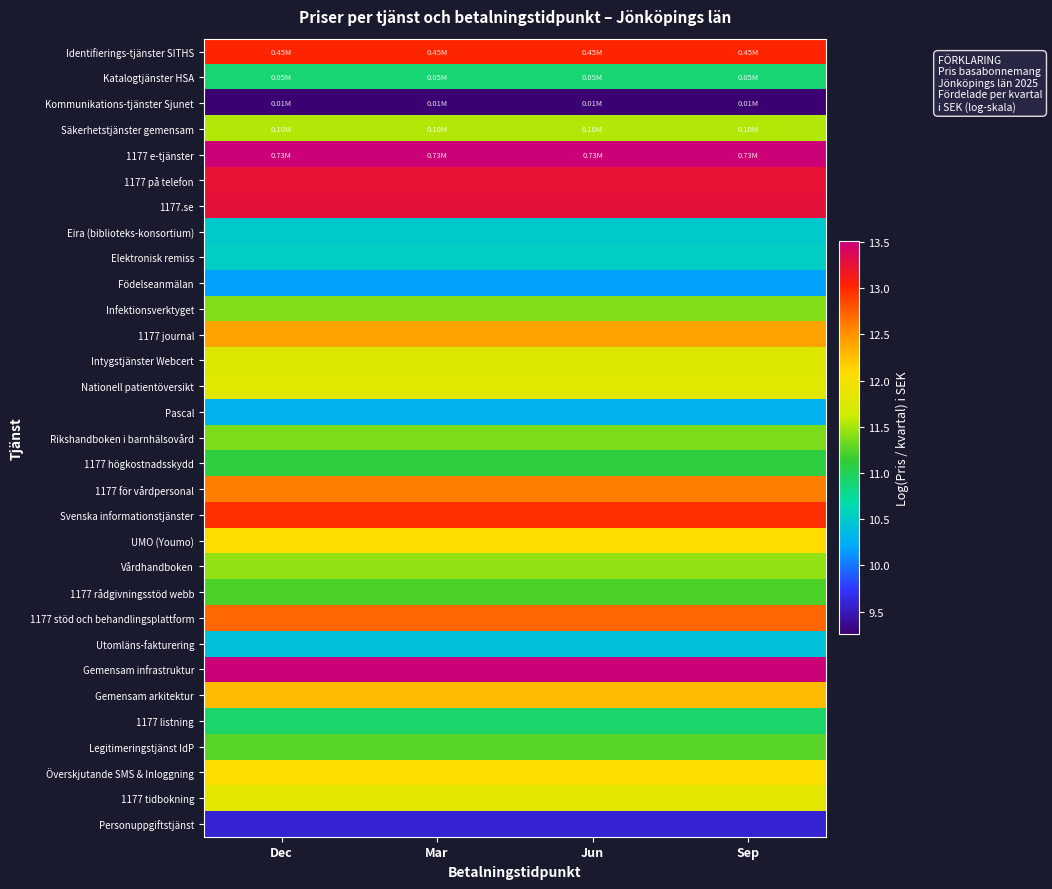

At which category does the chart reach its peak across all series?

Dec